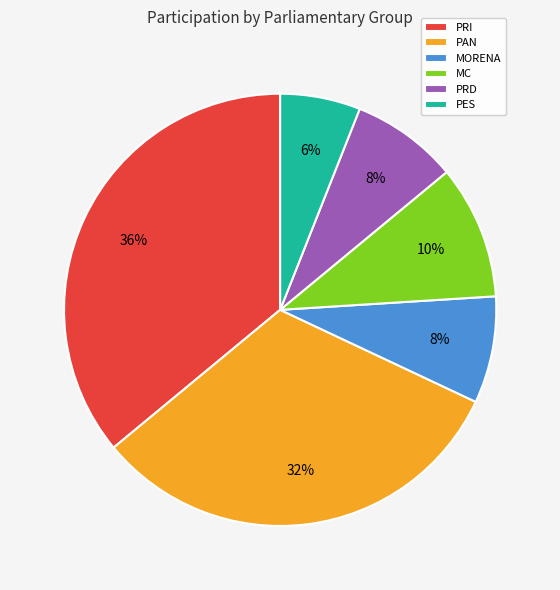

How many slices are in this pie chart?

6